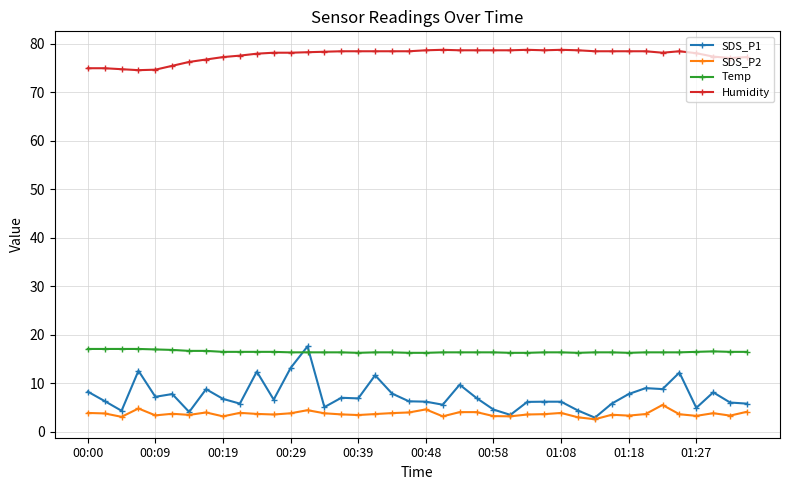

Which series has the largest total across all categories?

Humidity